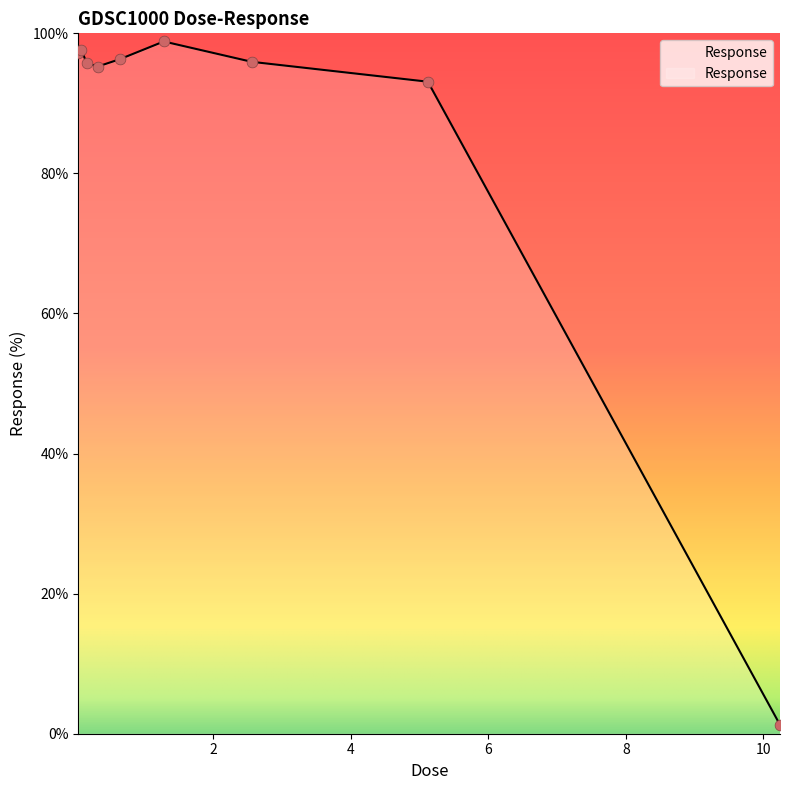

What is the difference between the maximum and minimum values?

97.6